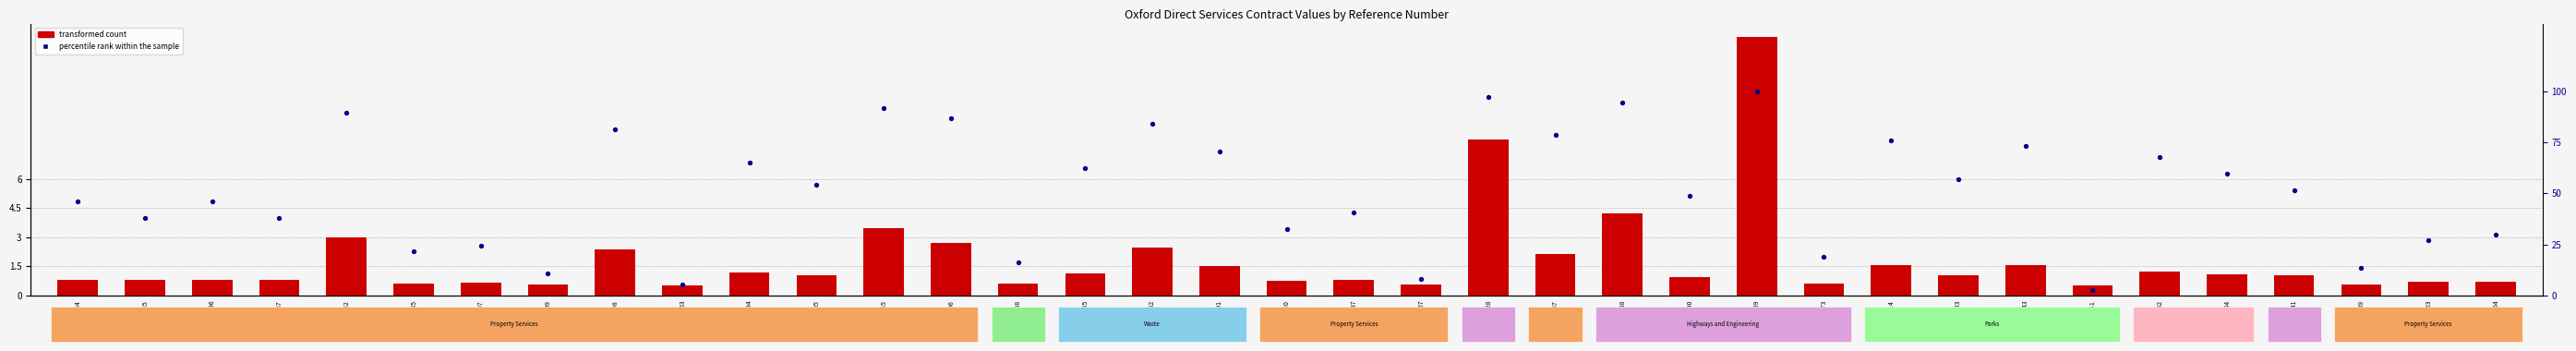

At how many categories does at least one series exceed 78223?

2